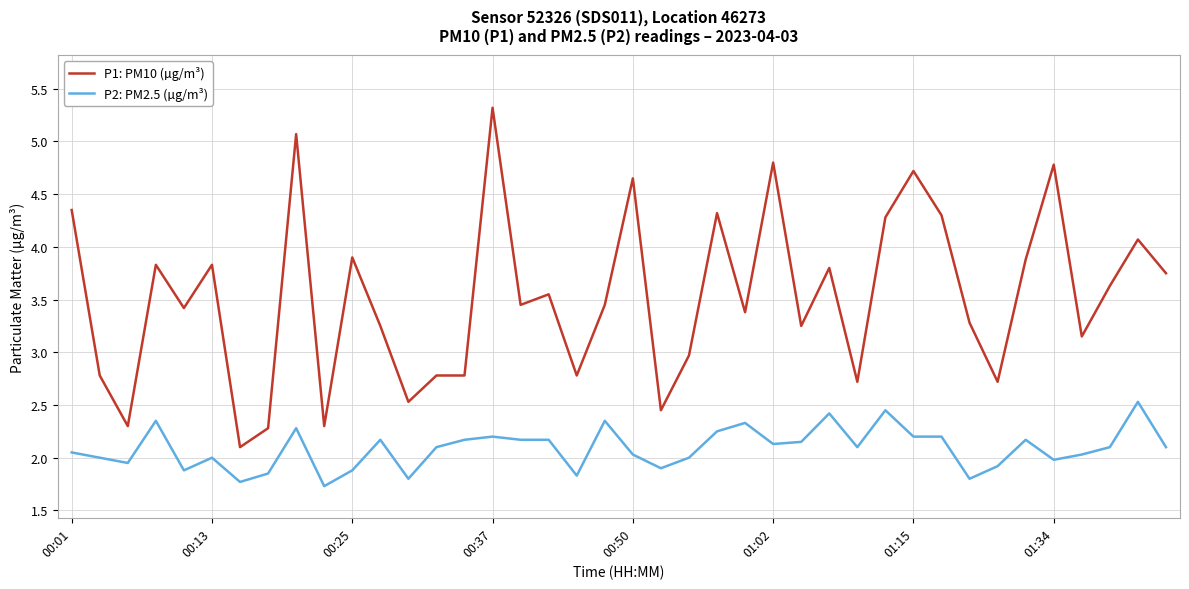

What is the minimum value for P2: PM2.5 (µg/m³)?

1.7